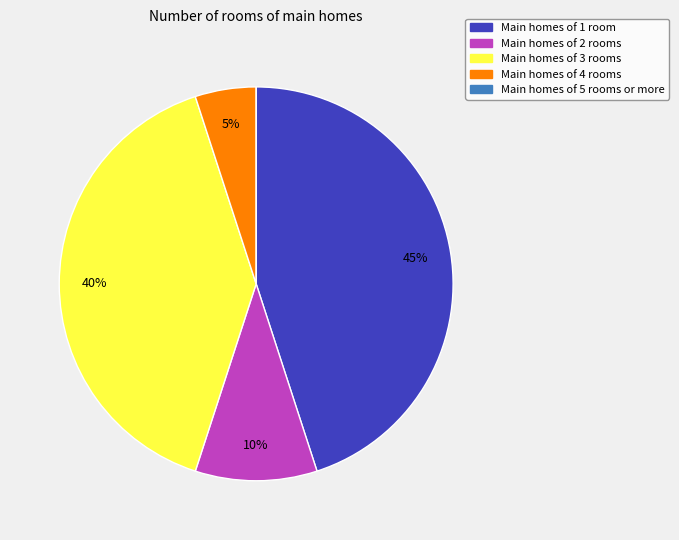

Is there a majority slice in this chart?

No